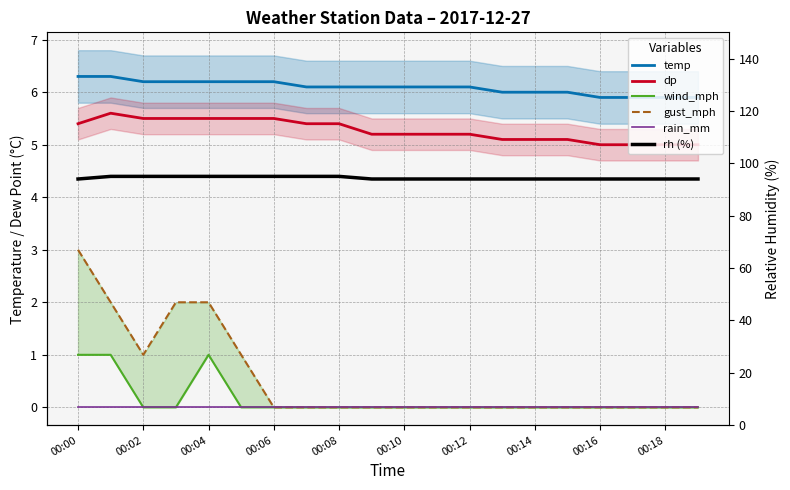

What is the value of the wind_mph point at the 1st from the left?

1.0